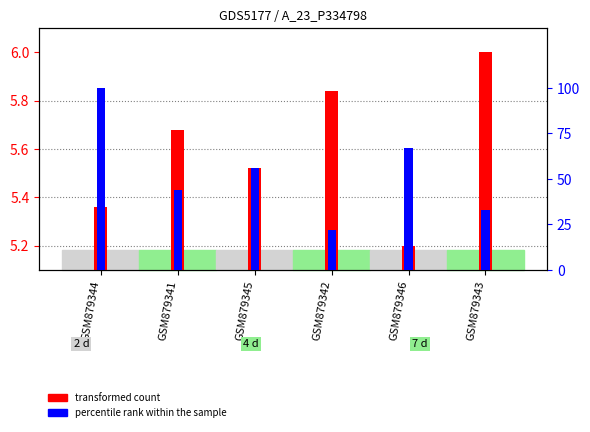

What is the label of the 4th bar from the right?

GSM879345